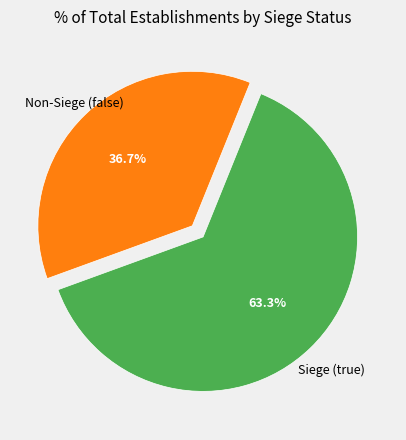

Which has a higher value, Siege (true) or Non-Siege (false)?

Siege (true)